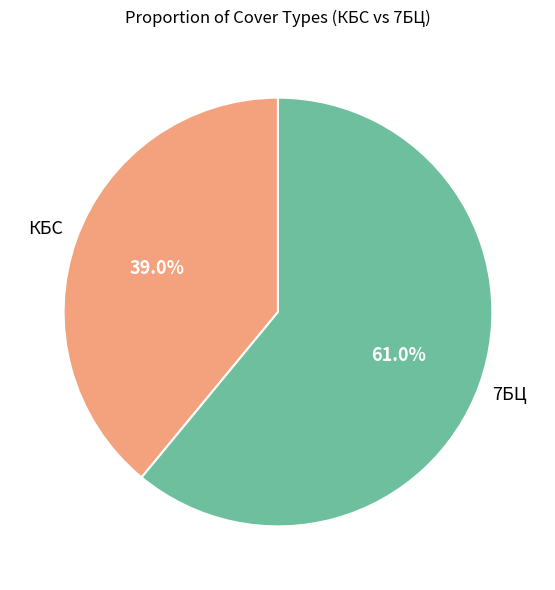

Is there any slice that represents more than half of the pie?

Yes